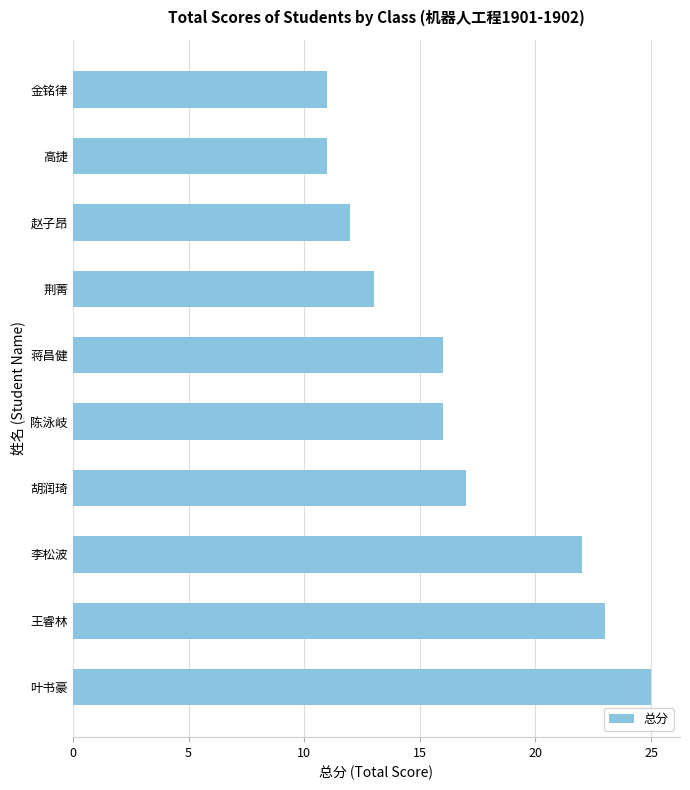

The value at 陈泳岐 is 16. True or false?

True